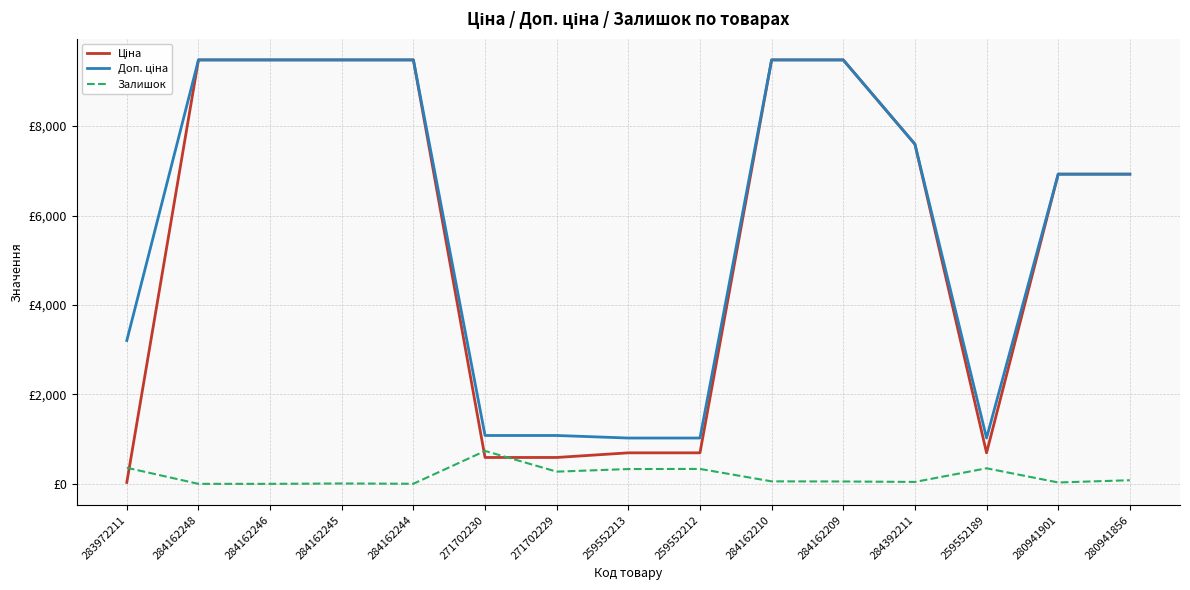

Does the chart display data point markers on the line(s)?

No